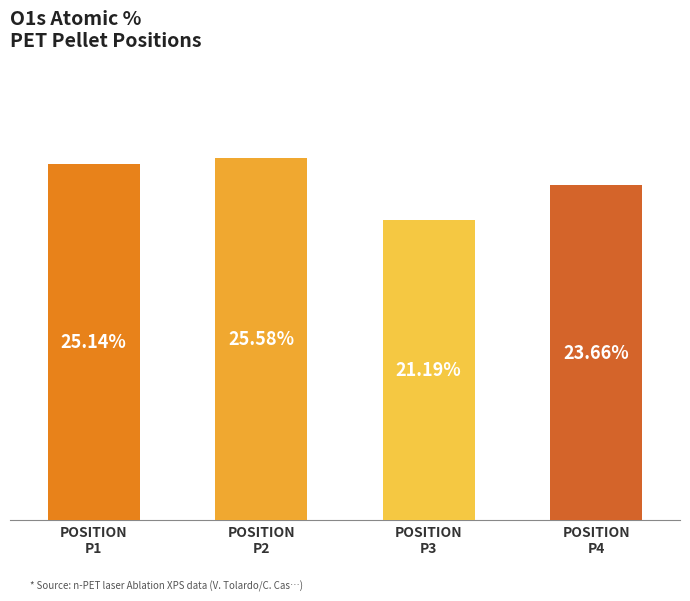

List the labels in order of value, largest first.

POSITION
P2, POSITION
P1, POSITION
P4, POSITION
P3